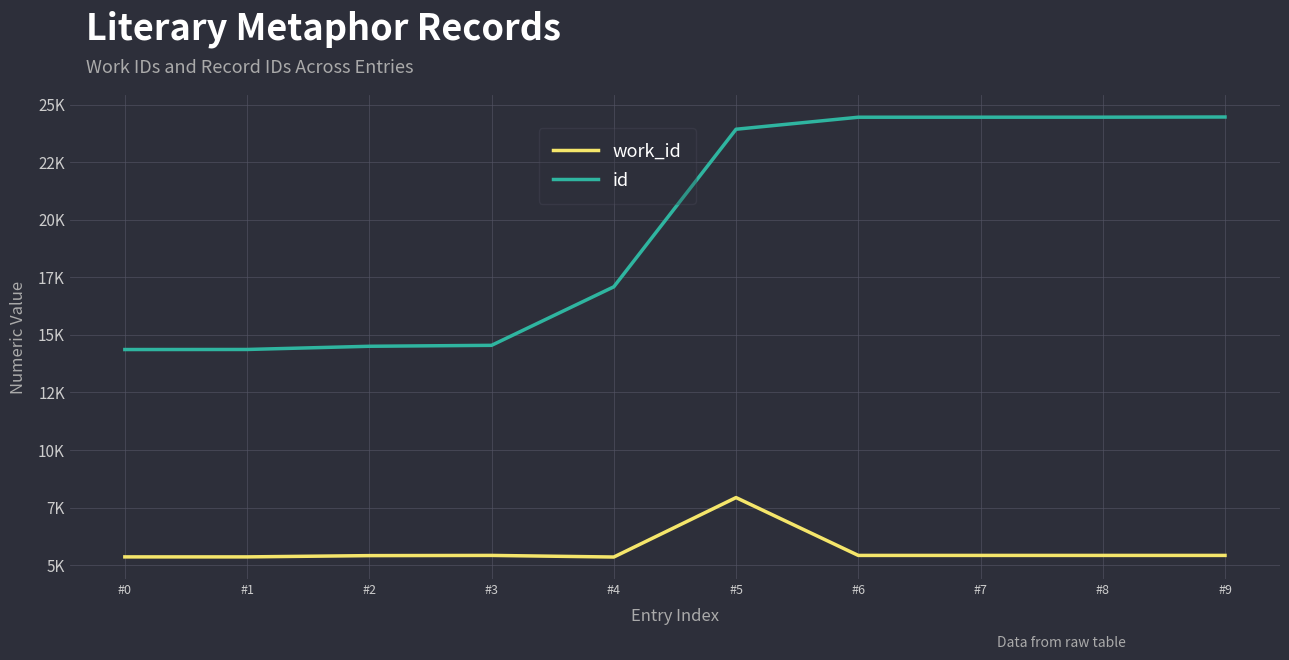

Is the value of work_id at #3 greater than the value of id at #9?

No